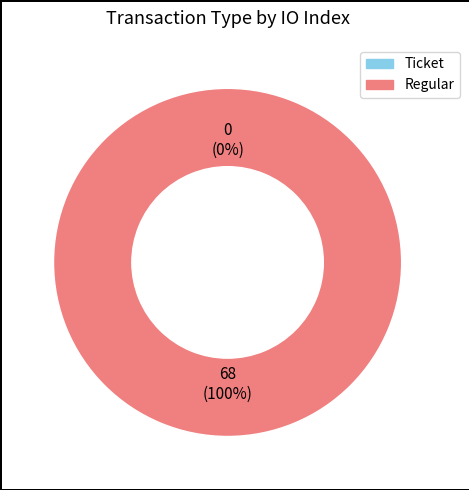

How many slices are in this pie chart?

2